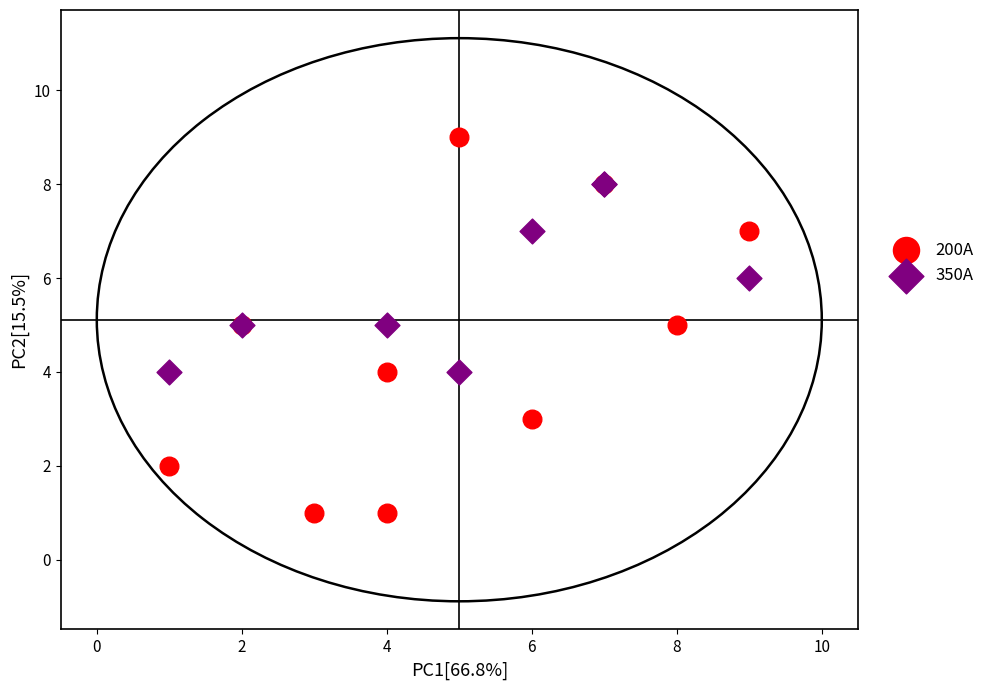

Which series contains the highest Y value?

200A